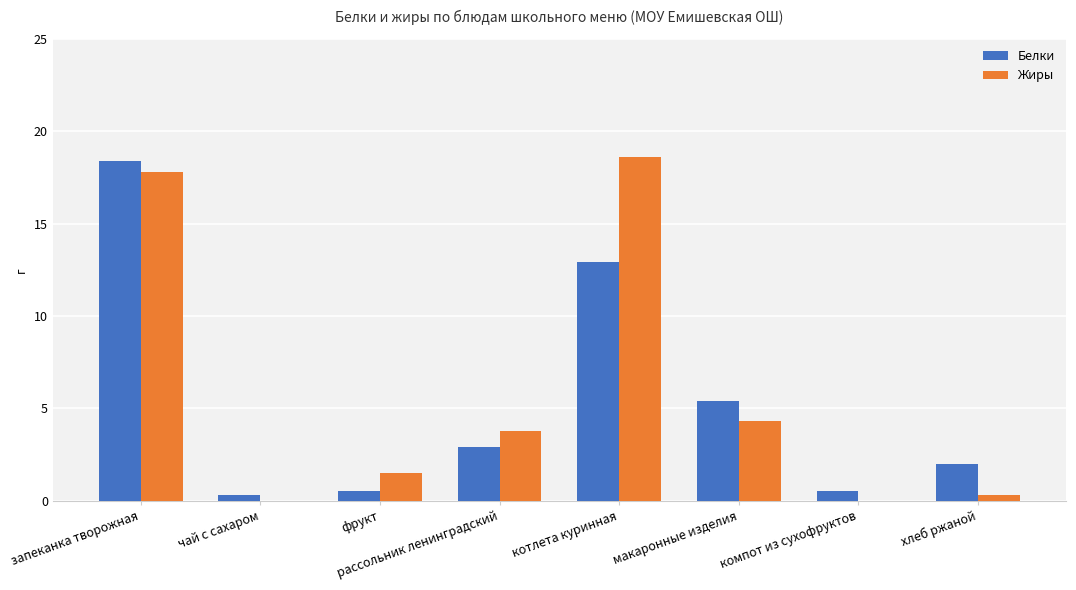

How many groups of bars are there?

8